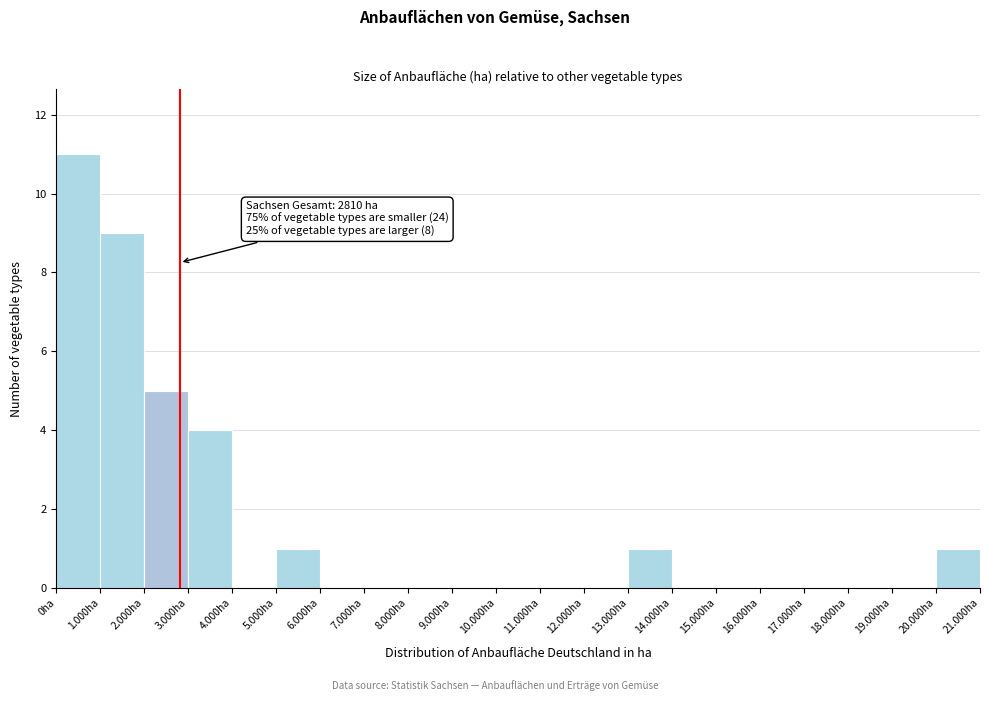

Reading right to left, extract all data points from this chart.

20.000ha=1	19.000ha=0	18.000ha=0	17.000ha=0	16.000ha=0	15.000ha=0	14.000ha=0	13.000ha=1	12.000ha=0	11.000ha=0	10.000ha=0	9.000ha=0	8.000ha=0	7.000ha=0	6.000ha=0	5.000ha=1	4.000ha=0	3.000ha=4	2.000ha=5	1.000ha=9	0ha=11